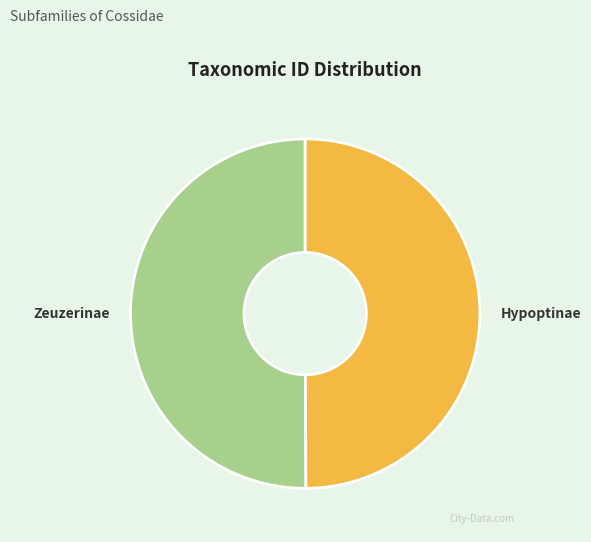

Is the sum of Zeuzerinae and Hypoptinae greater than half?

Yes